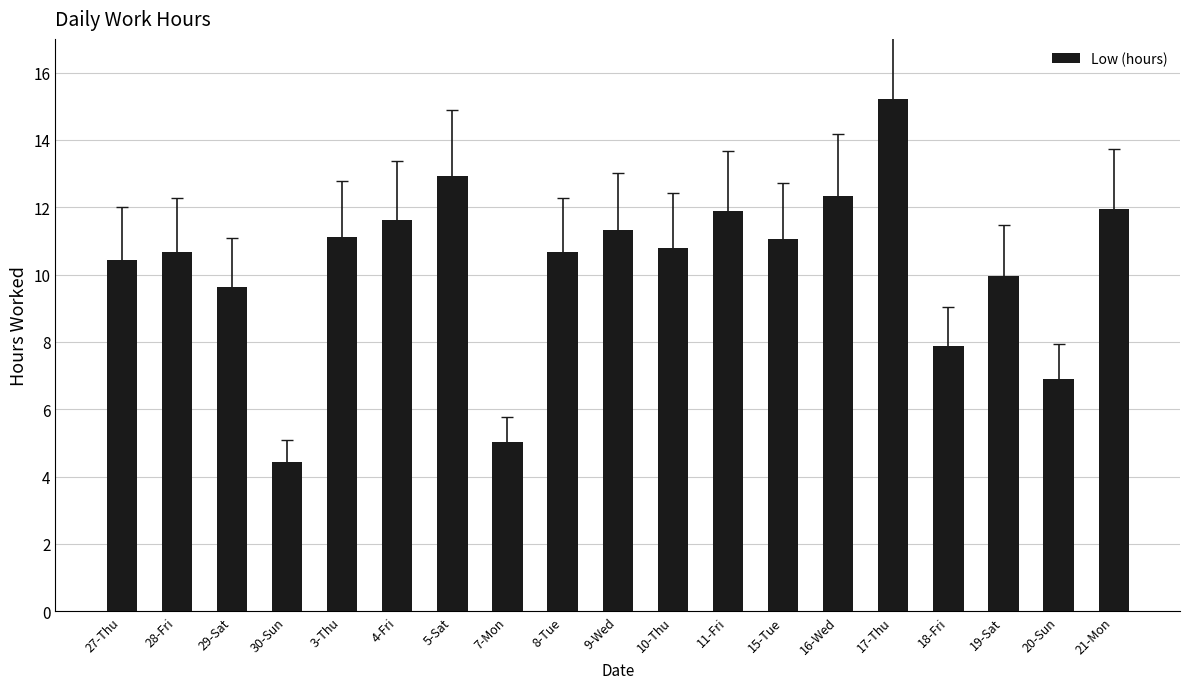

Reading left to right, list all the values displayed in this chart.

10.4	10.7	9.6	4.4	11.1	11.6	12.9	5.0	10.7	11.3	10.8	11.9	11.1	12.3	15.2	7.9	10.0	6.9	11.9